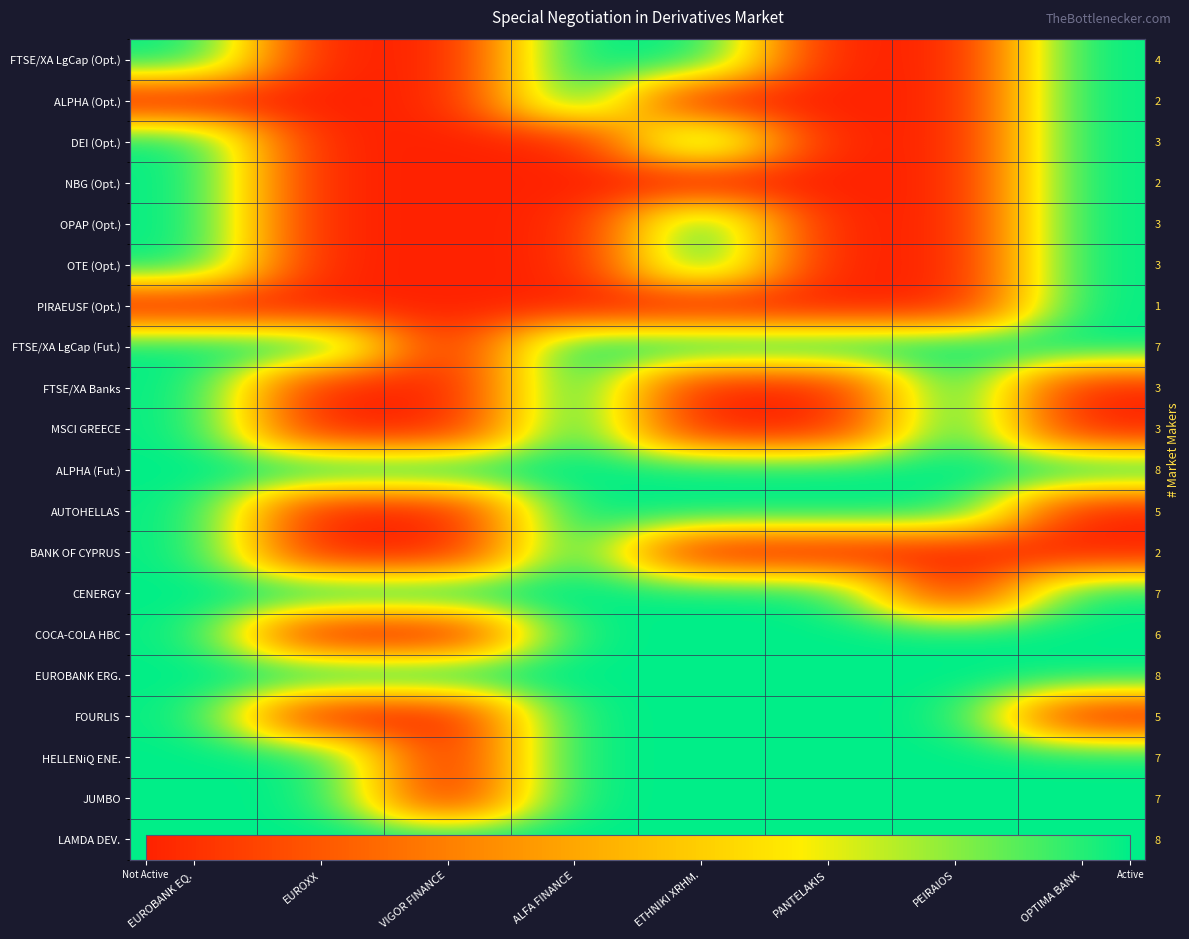

At which label does CENERGY reach its minimum?

PEIRAIOS